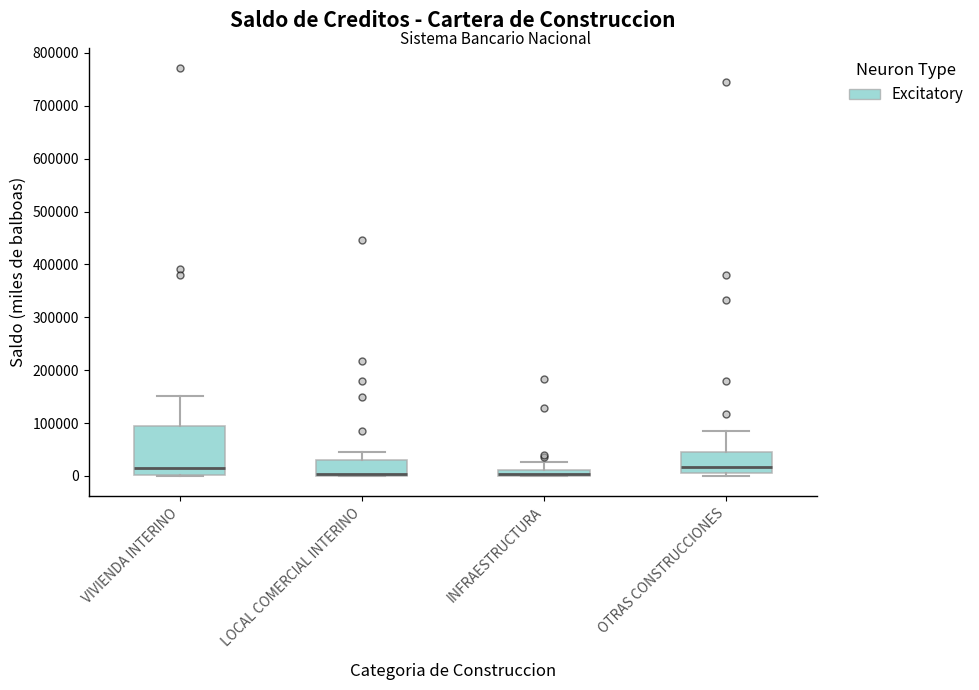

Where is the upper edge of the box for OTRAS CONSTRUCCIONES on the y-axis? The values are not printed on the chart, so give them approximately, as read against the axis.

50000